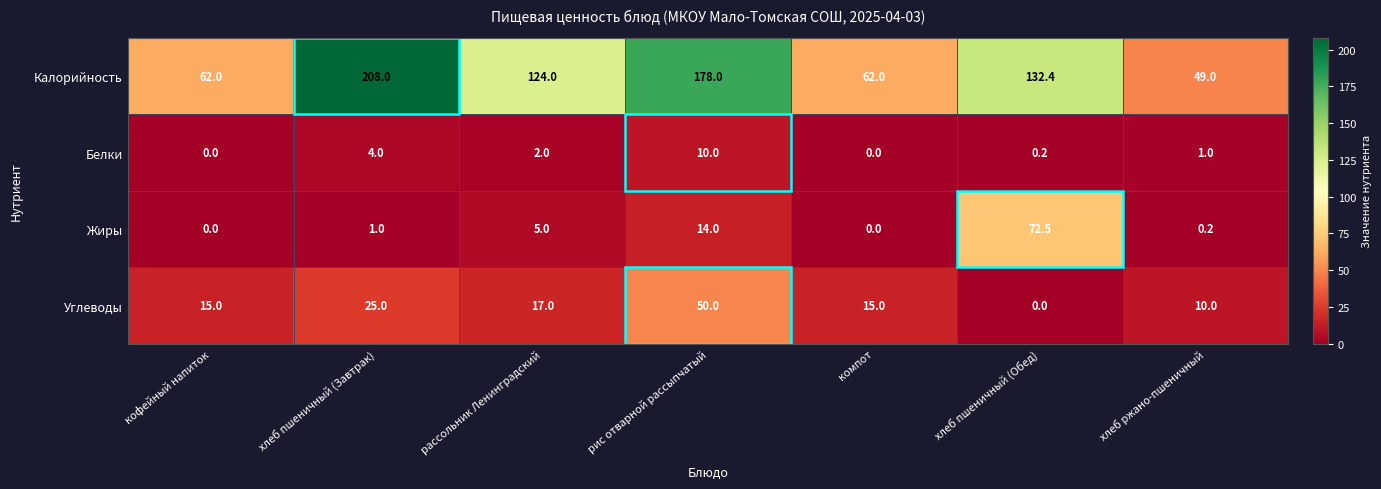

At хлеб пшеничный (Завтрак), list the series in order from smallest to largest.

Жиры, Белки, Углеводы, Калорийность